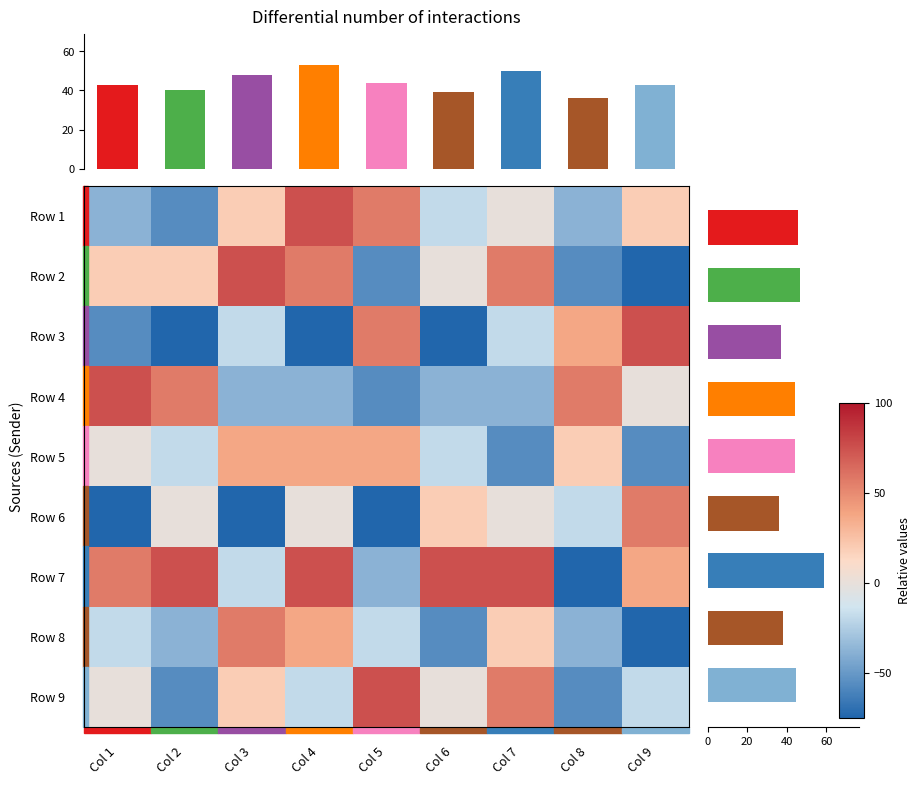

Rank the series at Col 2 from lowest to highest value.

Row 3, Row 1, Row 9, Row 8, Row 5, Row 6, Row 2, Row 4, Row 7